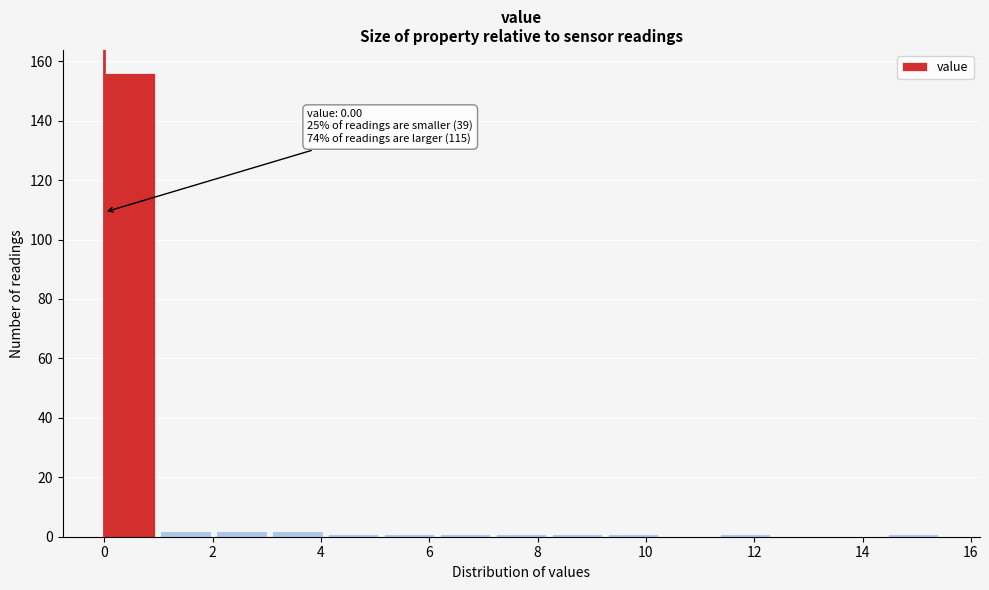

Which range on the x-axis has the tallest bar?

0.0 to 1.0